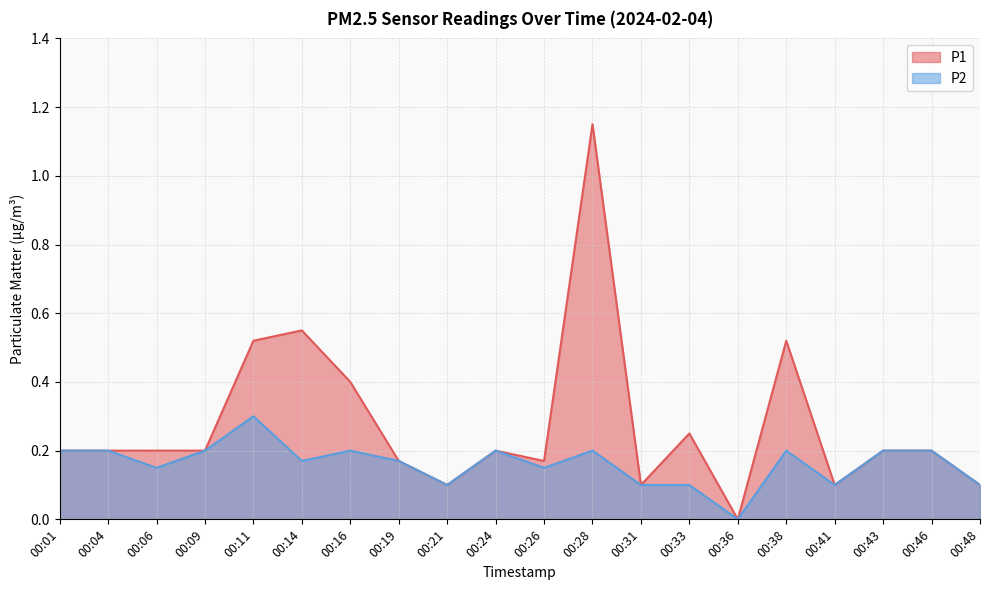

Between 00:21 and 00:43, which series saw the biggest shift?

P1